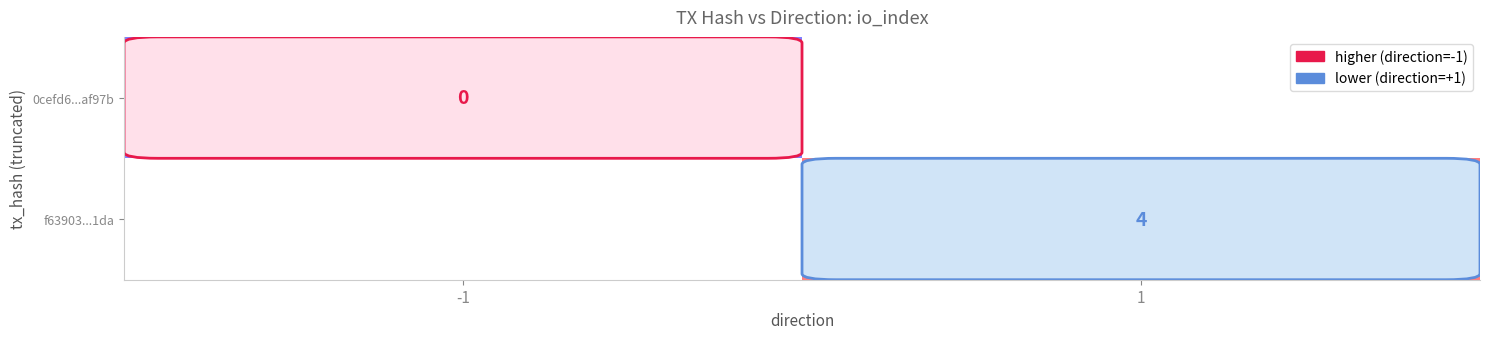

Is the value of f63903...1da at 1 greater than the value of 0cefd6...af97b at -1?

Yes